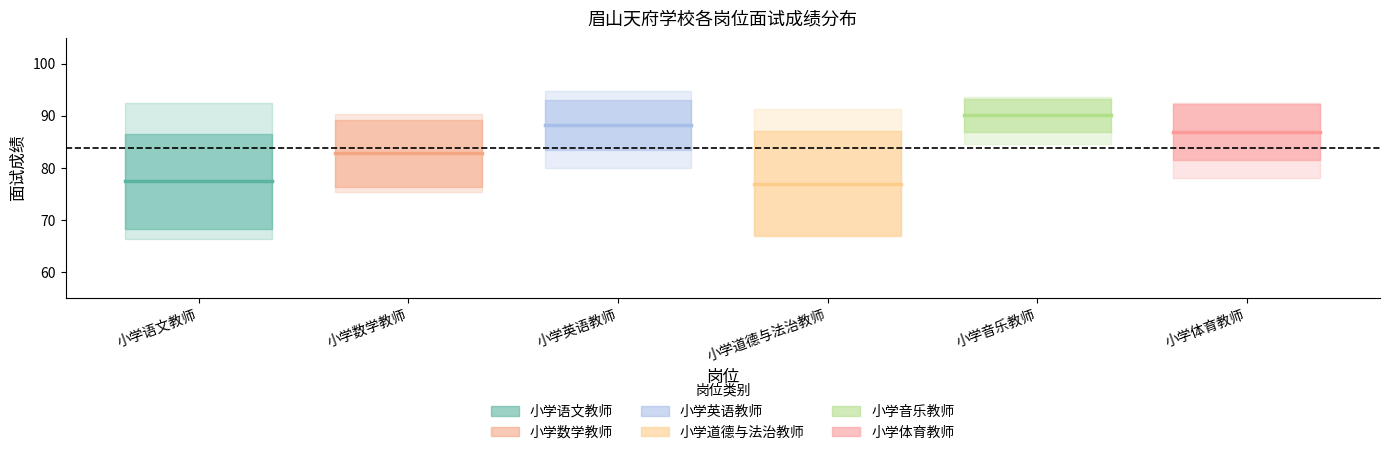

Rank the series at 小学数学教师 from highest to lowest value.

小学音乐教师, 小学英语教师, 小学体育教师, 小学数学教师, 小学语文教师, 小学道德与法治教师